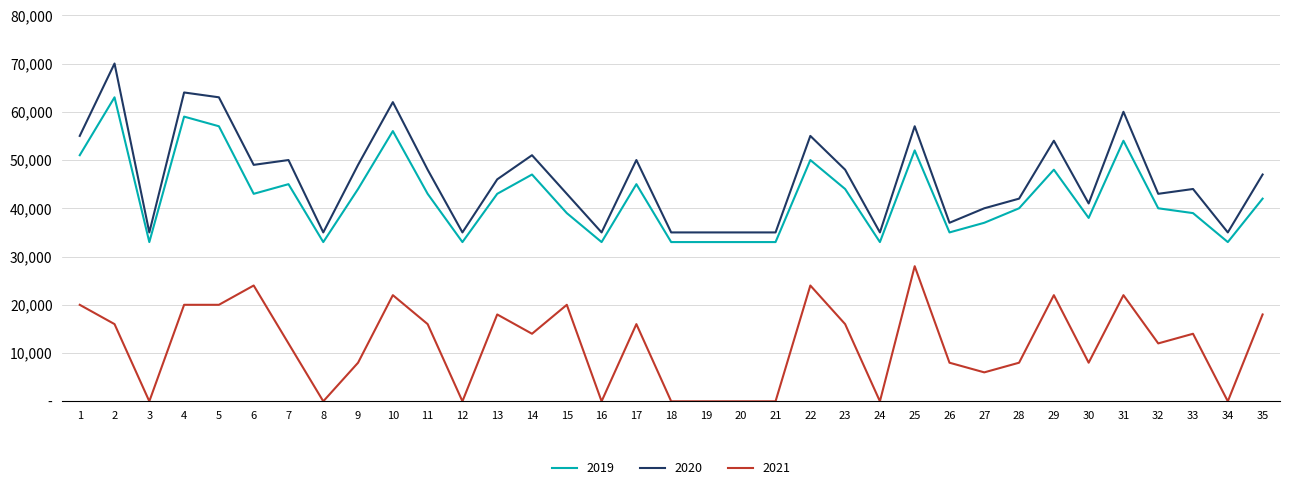

What are all the series names shown in the legend?

2019, 2020, 2021